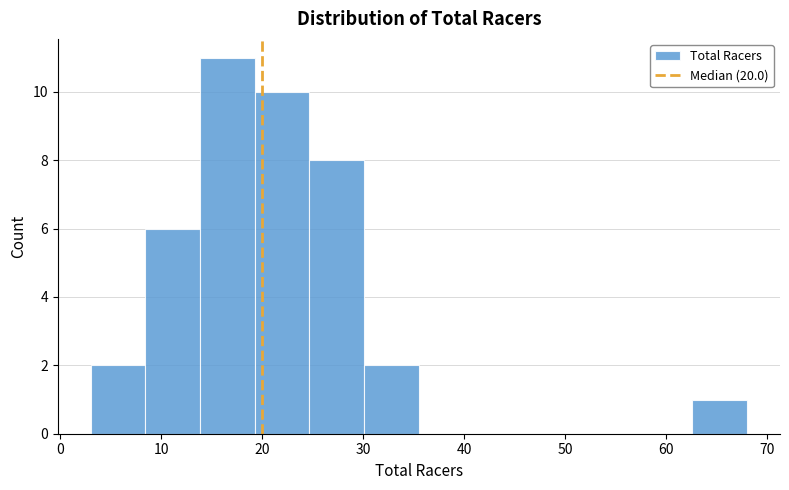

Reading left to right, list every bar in this chart as the range it spans on the x-axis followed by its height. Neither the bar edges nor the heights are printed on the chart, so give them approximately, as read against the axes.

3 to 8: 2
8 to 14: 6
14 to 19: 11
19 to 25: 10
25 to 30: 8
30 to 36: 2
36 to 41: 0
41 to 46: 0
46 to 52: 0
52 to 57: 0
57 to 63: 0
63 to 68: 1